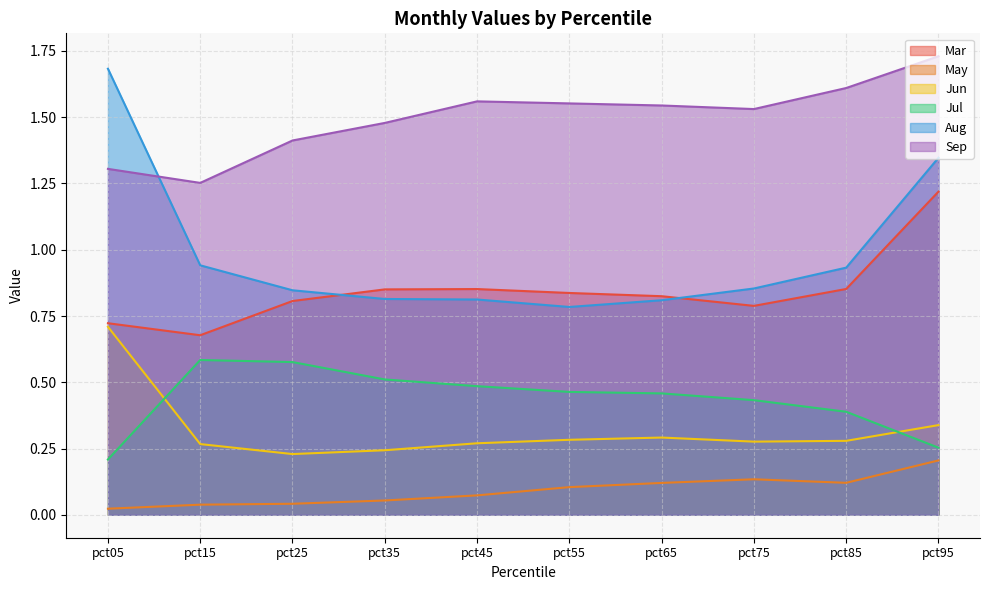

The Jun series shows 0.4 at pct15. True or false?

False